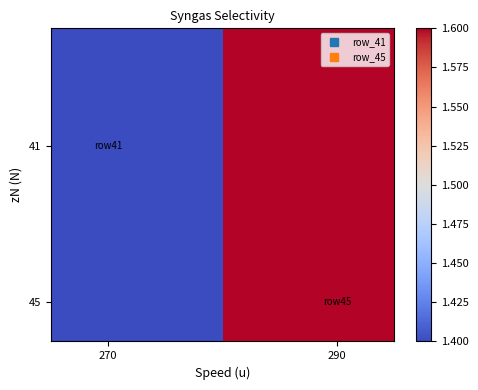

The value at 290 is 2.6. True or false?

False